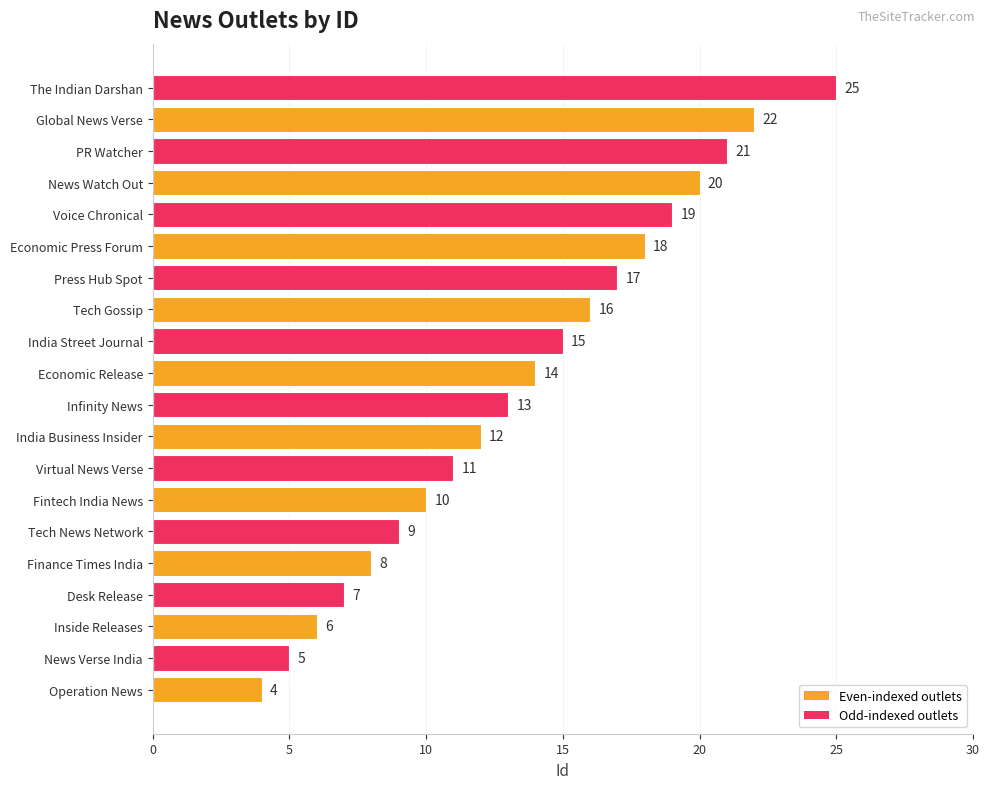

What is the sum of all values?

272